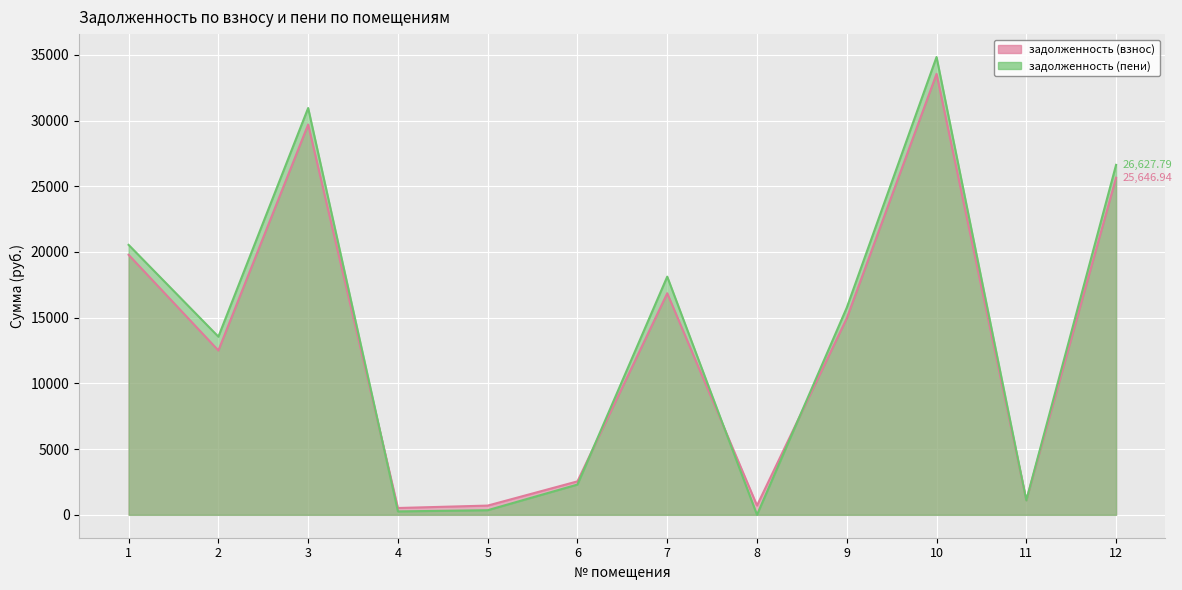

After their last crossing, which series has the higher values: задолженность (пени) or задолженность (взнос)?

задолженность (пени)